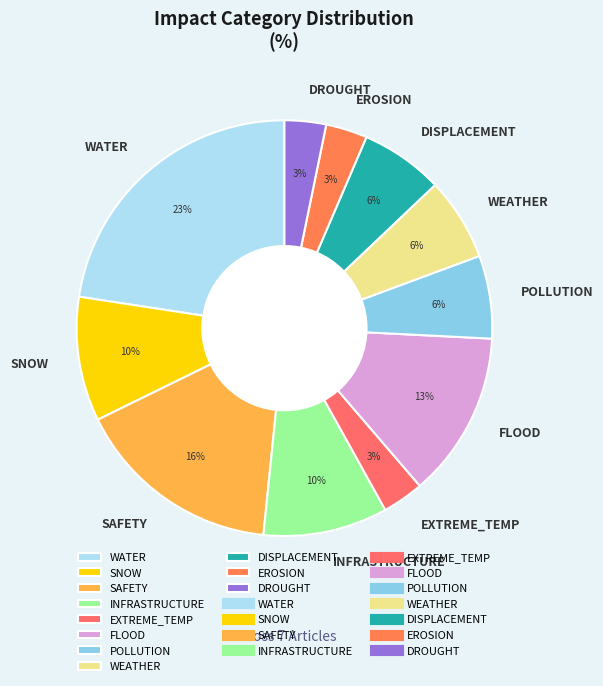

The DISPLACEMENT slice represents 6% of the pie. True or false?

True